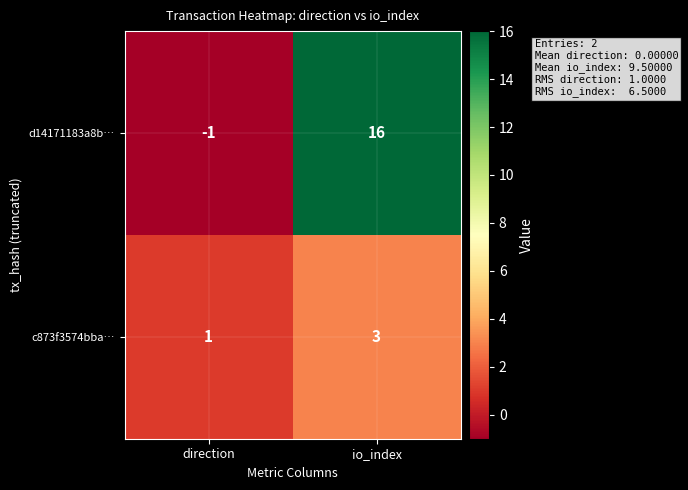

How many values in d14171183a8b… are below zero?

1